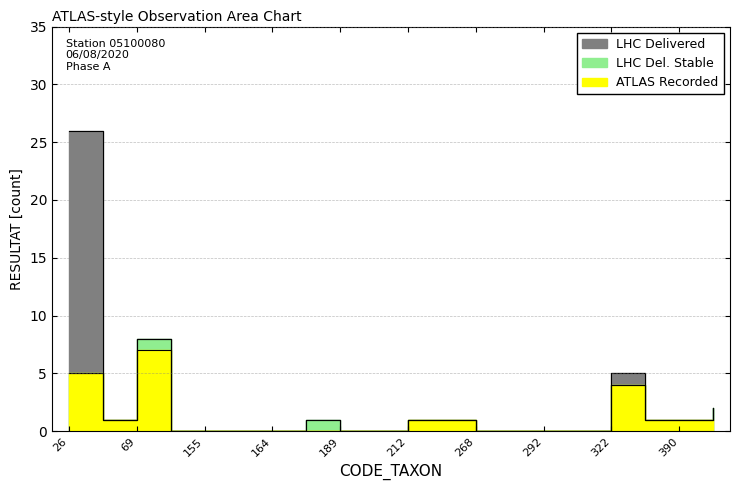

Rank the series by their maximum value, from highest to lowest.

LHC Delivered, LHC Del. Stable, ATLAS Recorded